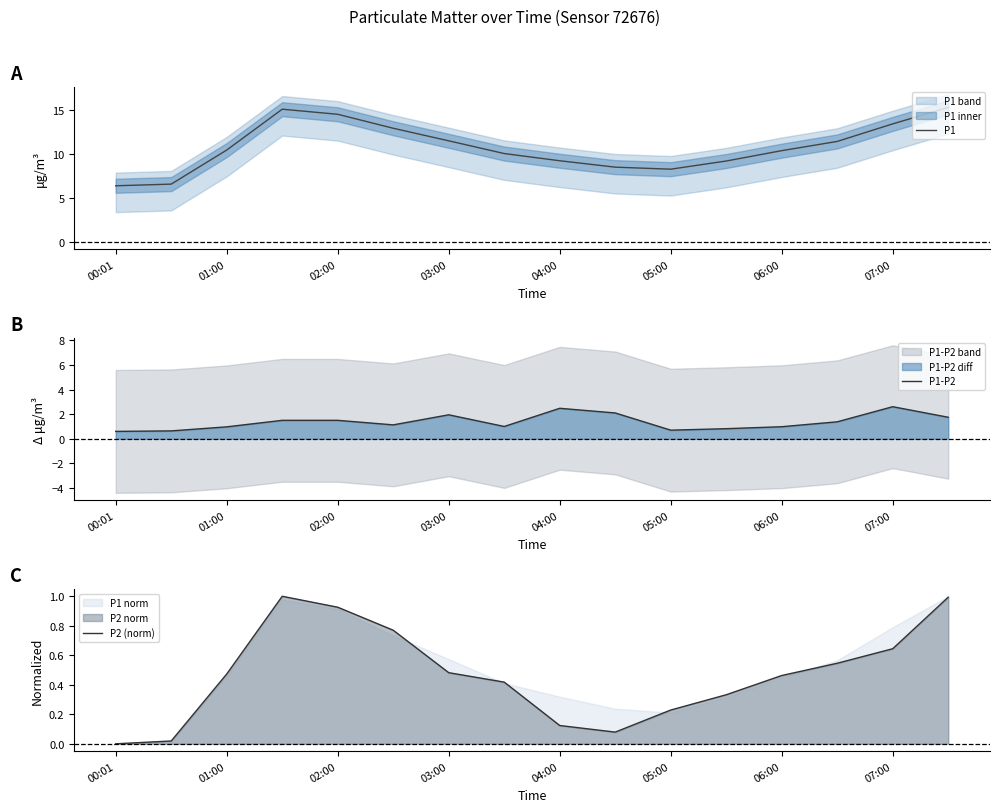

True or false: P1-P2 and P1 cross at least once.

False